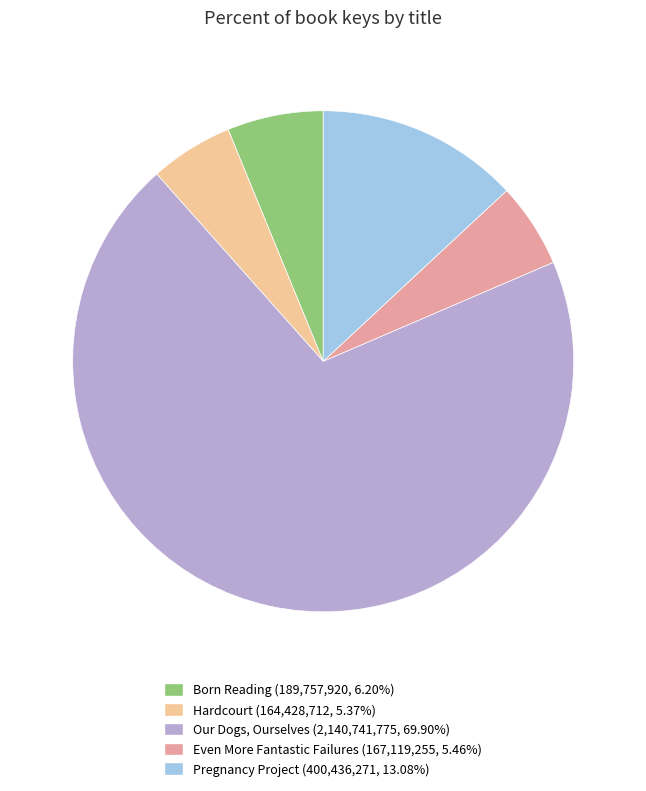

What is the ratio of the value at Our Dogs, Ourselves to the value at Hardcourt?

13.0